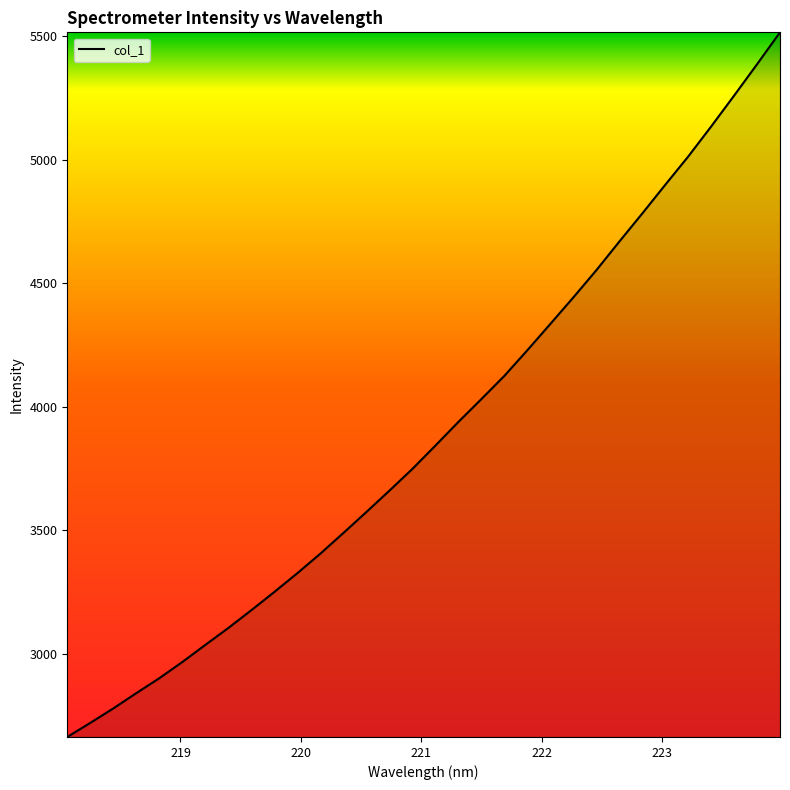

What is the minimum value shown in the chart?

2663.6